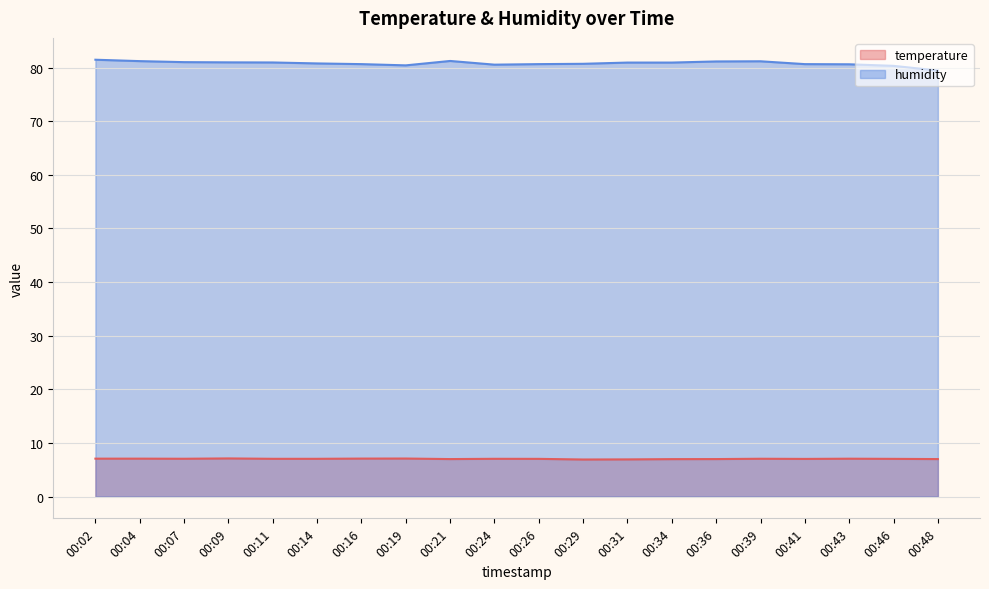

Which series has the largest total across all categories?

humidity